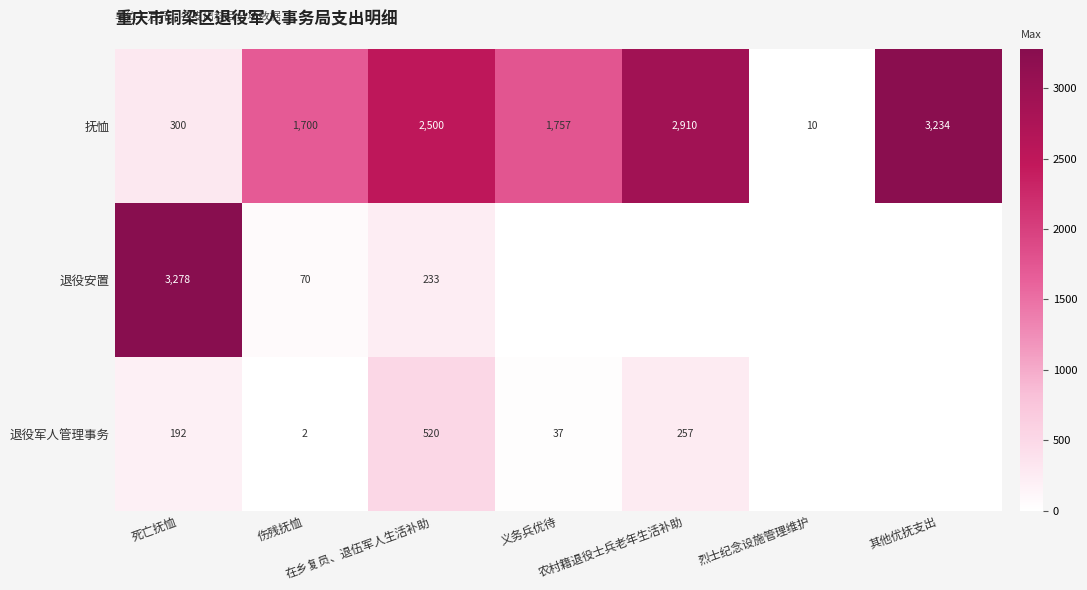

What is the average value of the 抚恤 series?

1773